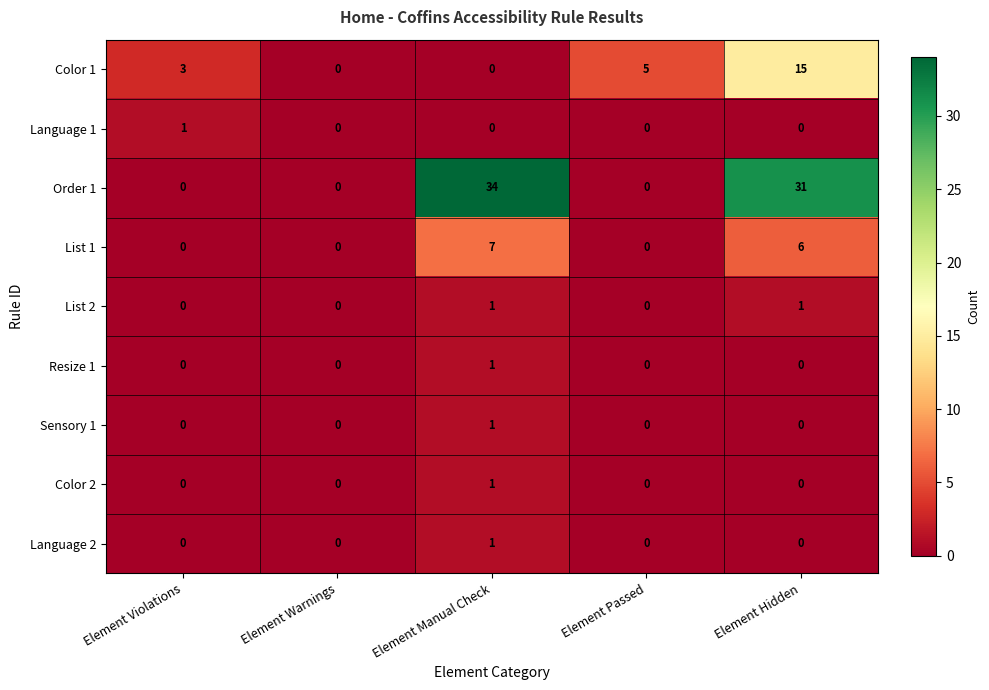

At which category is the sum across all series the highest?

Element Hidden